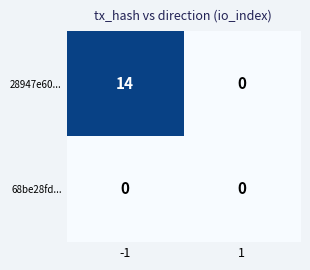

True or false: 28947e60... has a value of 14 at -1.

True